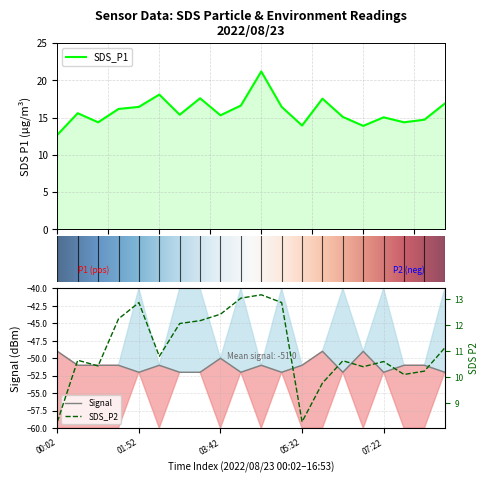

What is the label of the 8th point from the left?

03:15